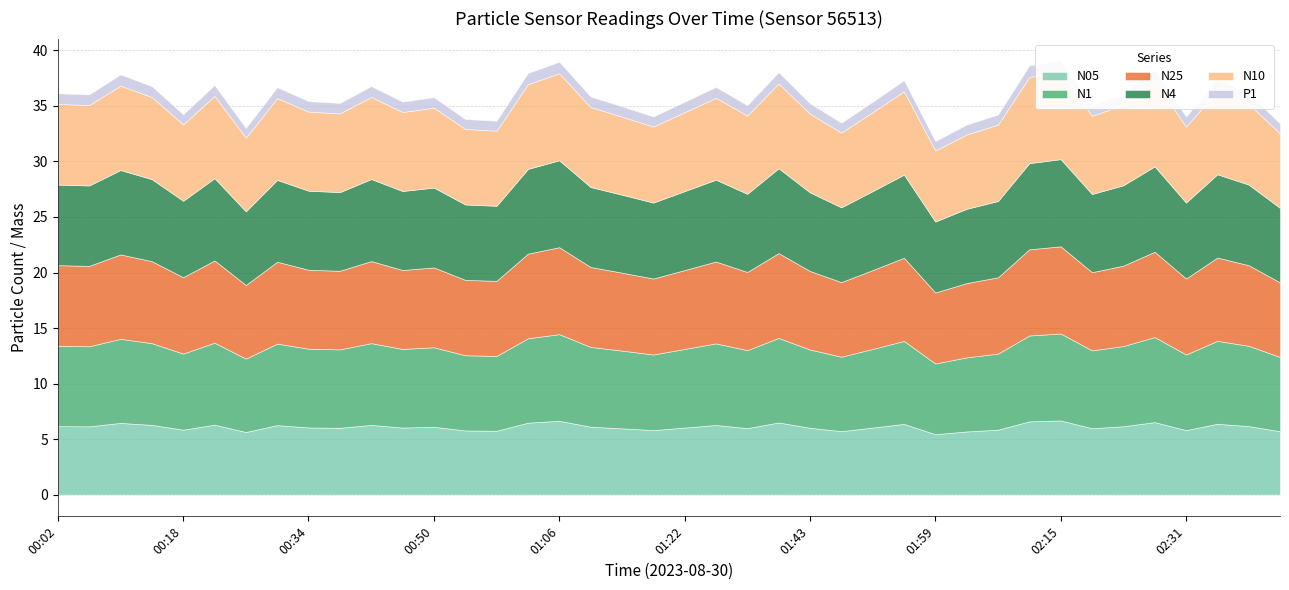

Which series changed the most between 02:15 and 02:27?

N1